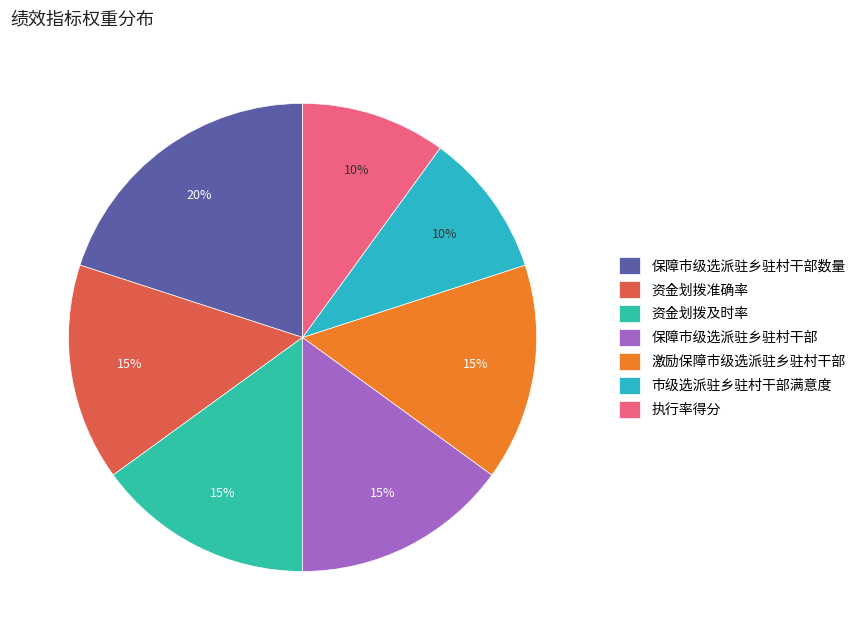

To the nearest percent, what is the combined percentage of 资金划拨准确率 and 激励保障市级选派驻乡驻村干部?

30%